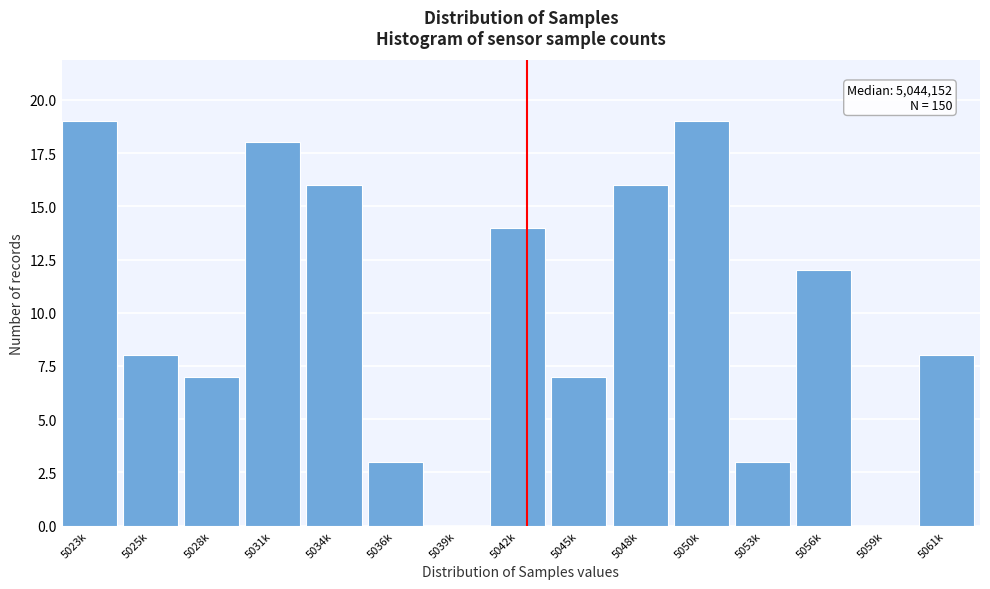

Reading left to right, extract all data points from this chart.

5023k=19	5025k=8	5028k=7	5031k=18	5034k=16	5036k=3	5039k=0	5042k=14	5045k=7	5048k=16	5050k=19	5053k=3	5056k=12	5059k=0	5061k=8